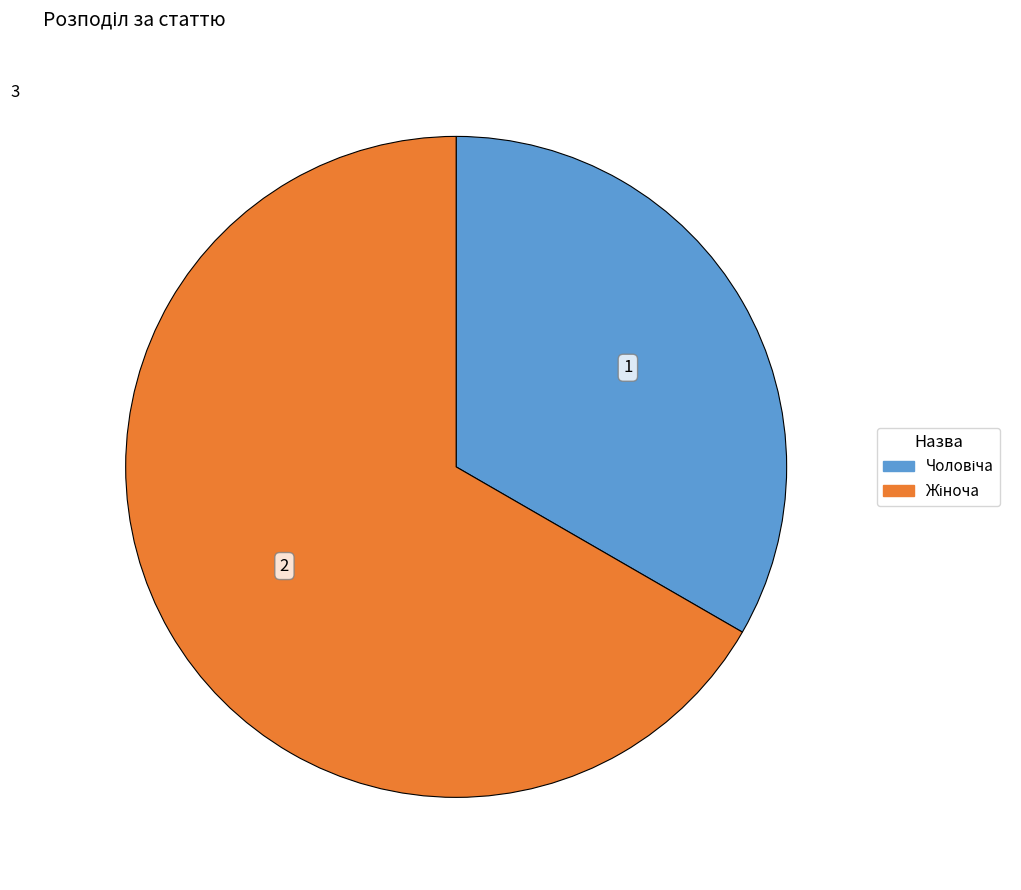

Is there any slice that represents more than half of the pie?

Yes